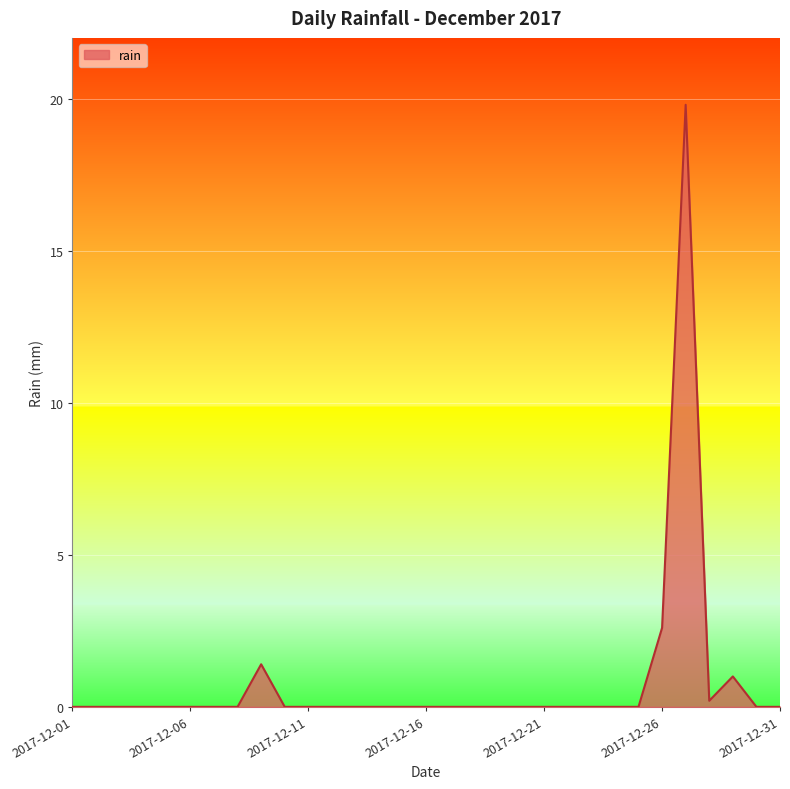

What is the greatest value displayed?

19.8